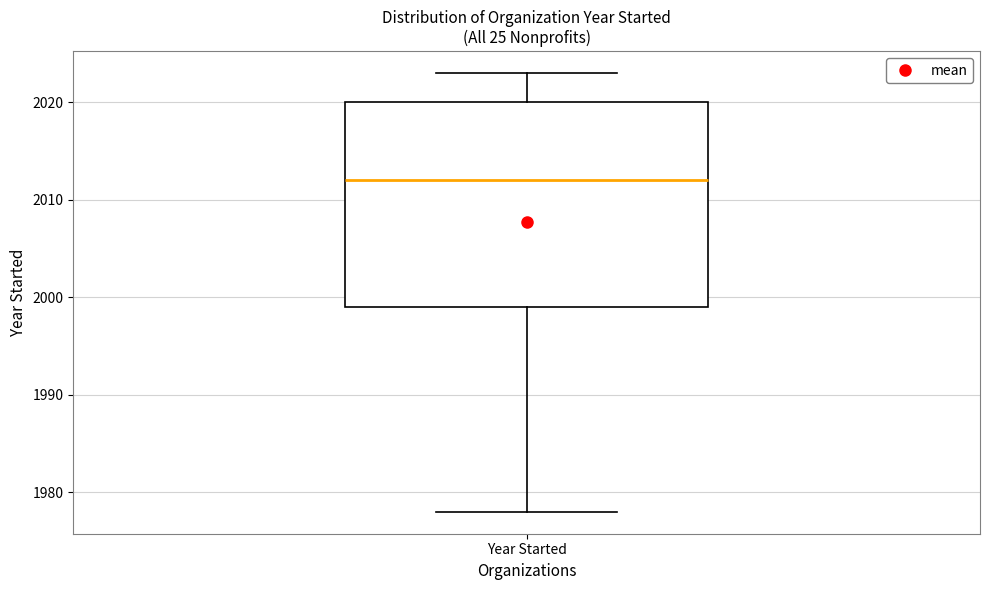

Where does the median line of the box for Year Started sit on the y-axis? The values are not printed on the chart, so give them approximately, as read against the axis.

2012